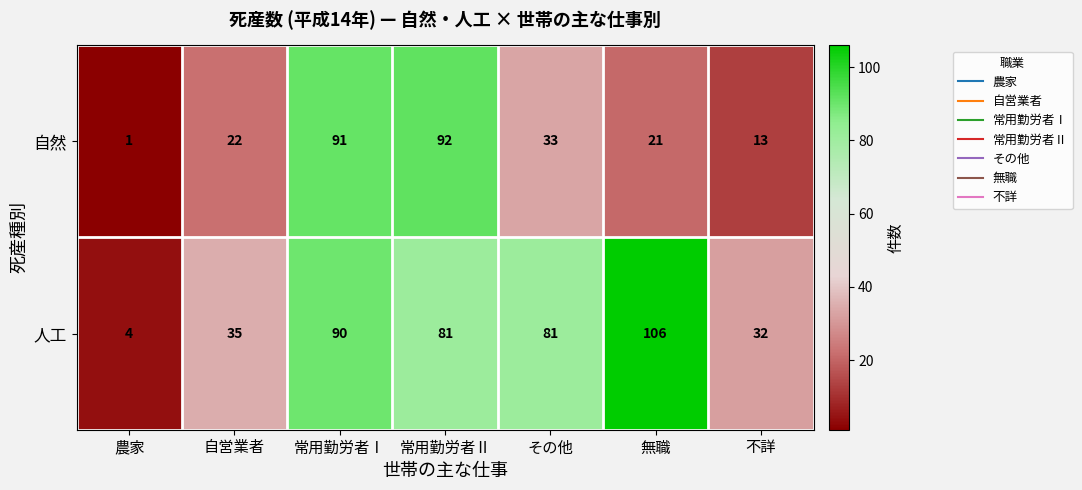

What is the total value across all series at 常用勤労者Ⅱ?

173